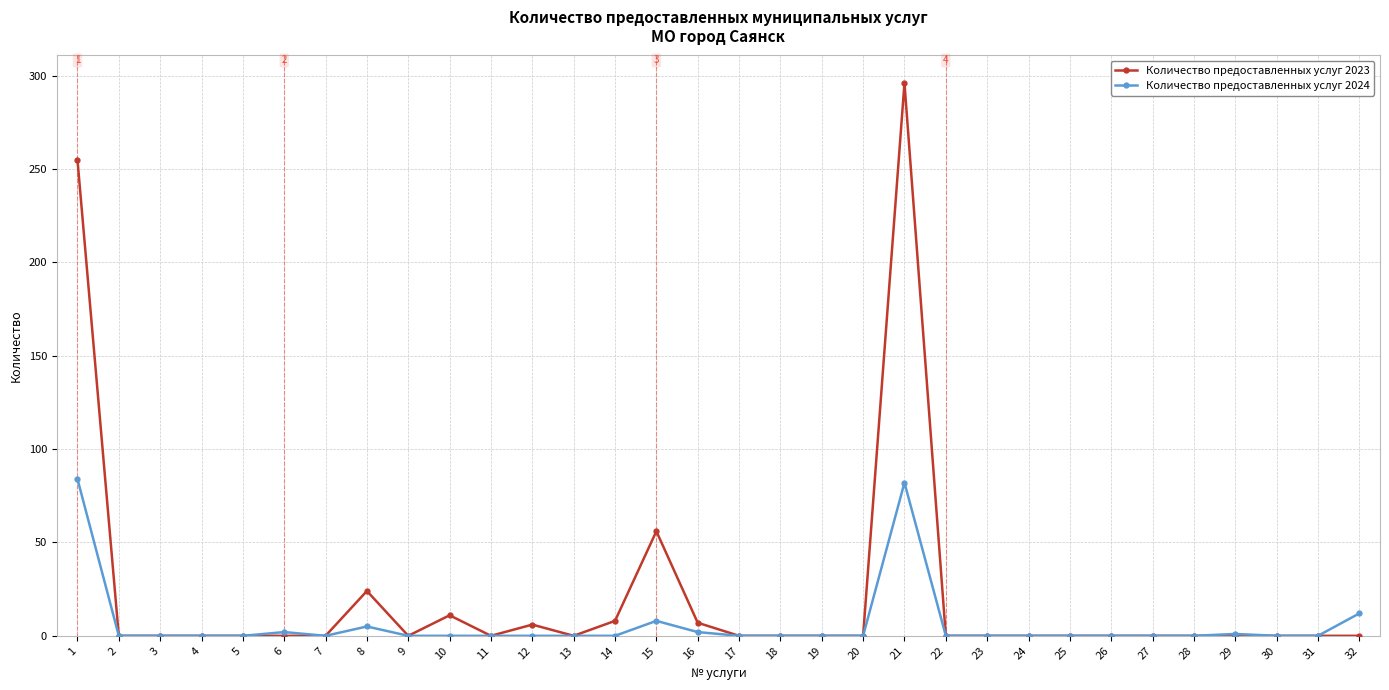

What is the difference between the maximum and minimum values in the Количество предоставленных услуг 2024 series?

84